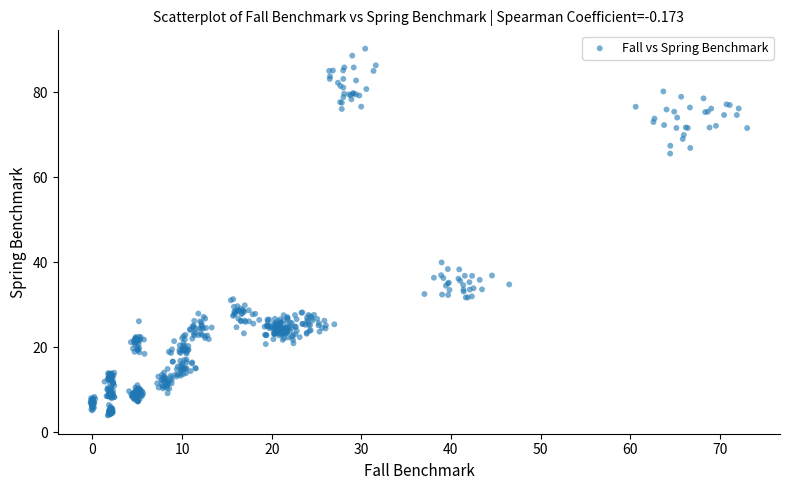

What is the range of X values (max minus min)?

73.3